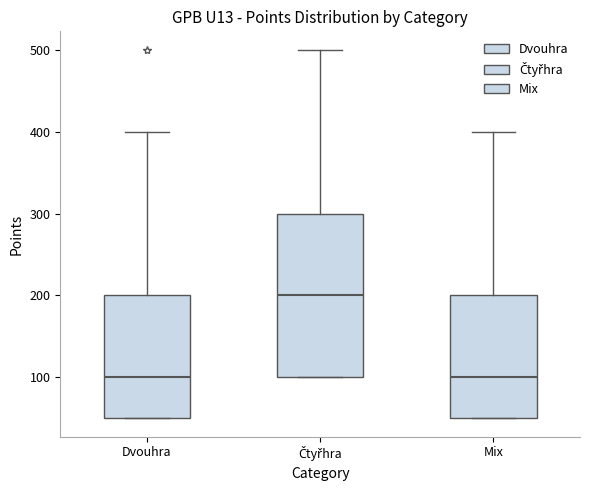

Where does the upper whisker of the box for Dvouhra end on the y-axis? The values are not printed on the chart, so give them approximately, as read against the axis.

400